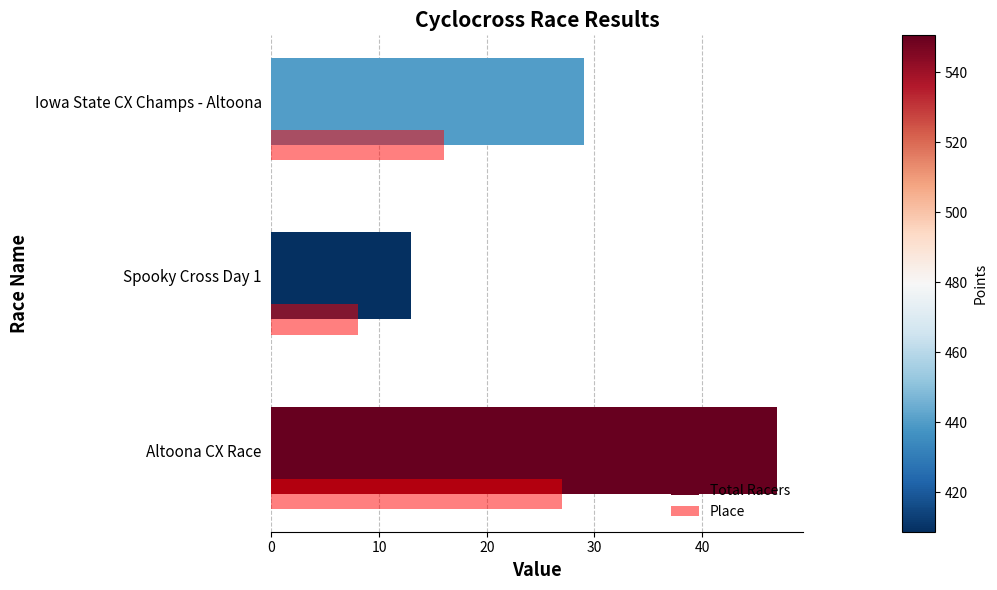

True or false: Total Racers has a value of 69 at Altoona CX Race.

False